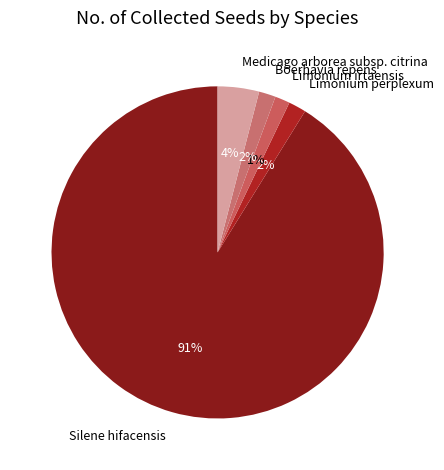

To the nearest percent, what is the difference between the largest and smallest slice percentages?

90%